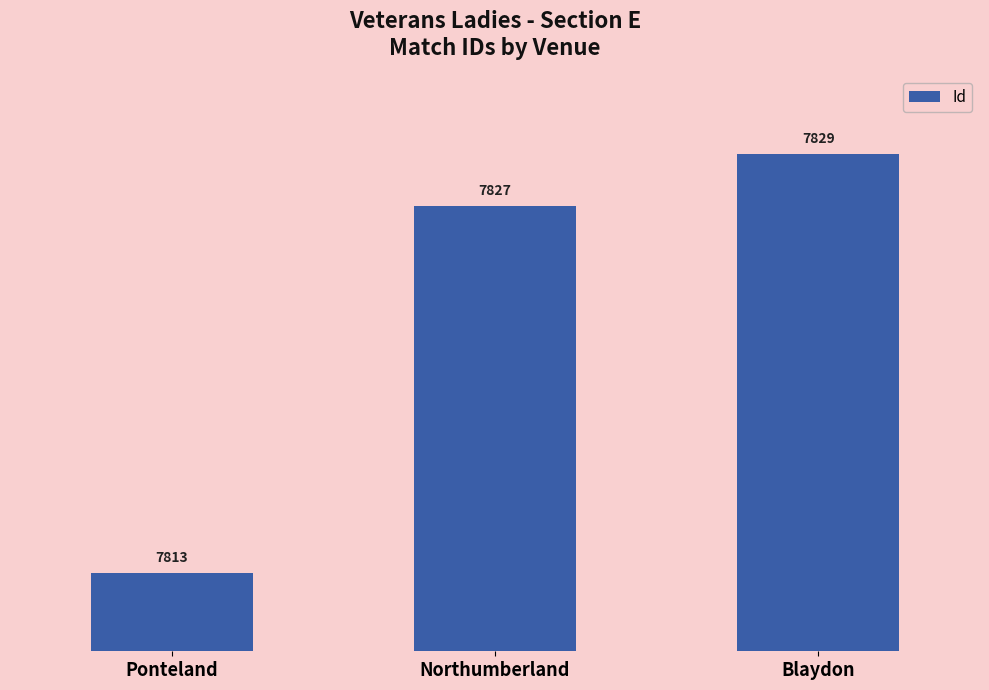

Count the number of categories in the chart.

3